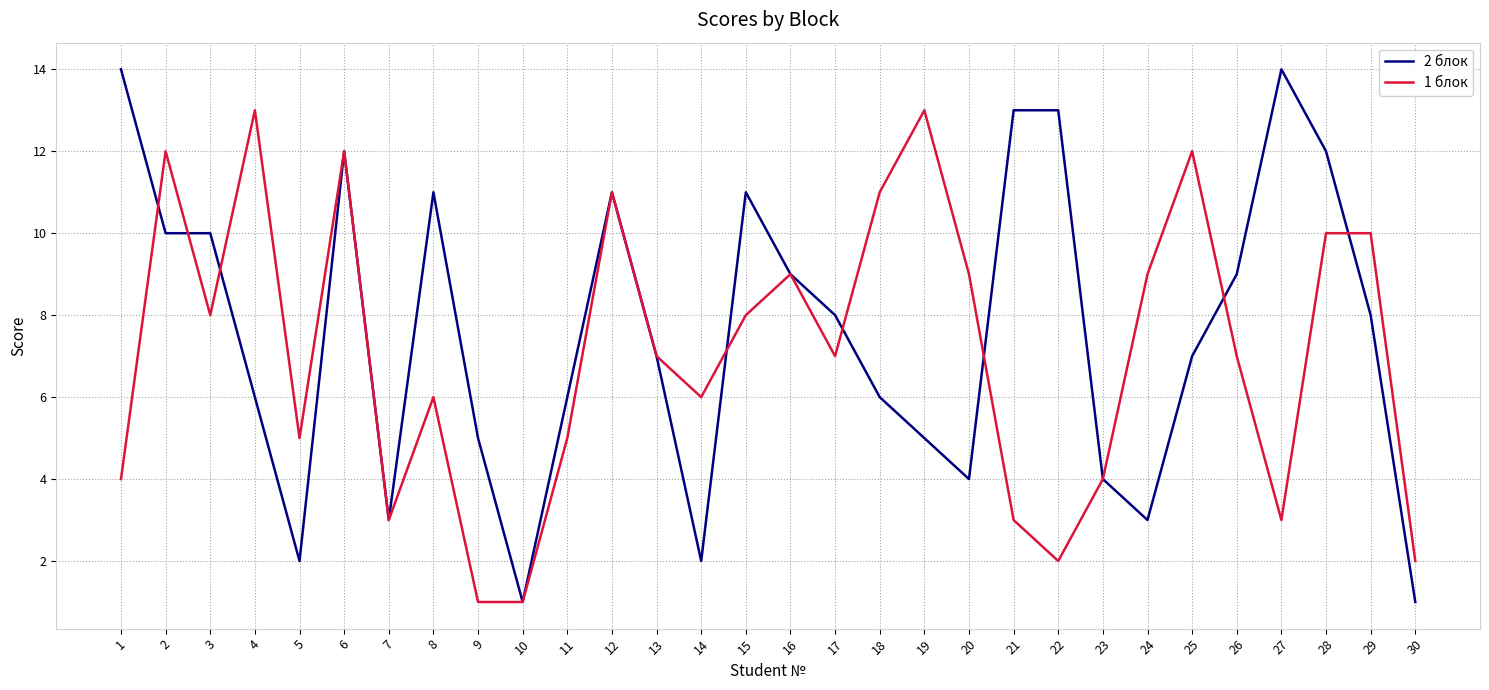

Which series changed the most between 11 and 12?

1 блок